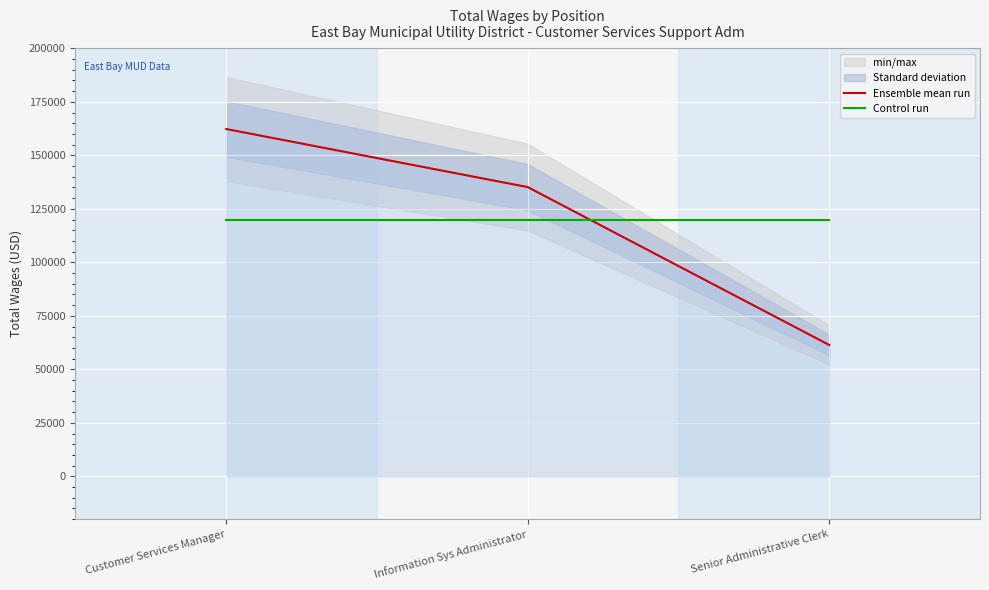

Reading left to right, list all the values displayed in this chart.

Ensemble mean run: 162294	135153	61377
Control run: 119608	119608	119608